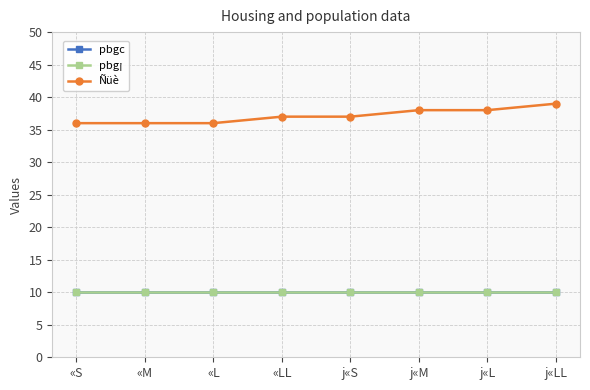

True or false: Ñüè and pbgc cross at least once.

False